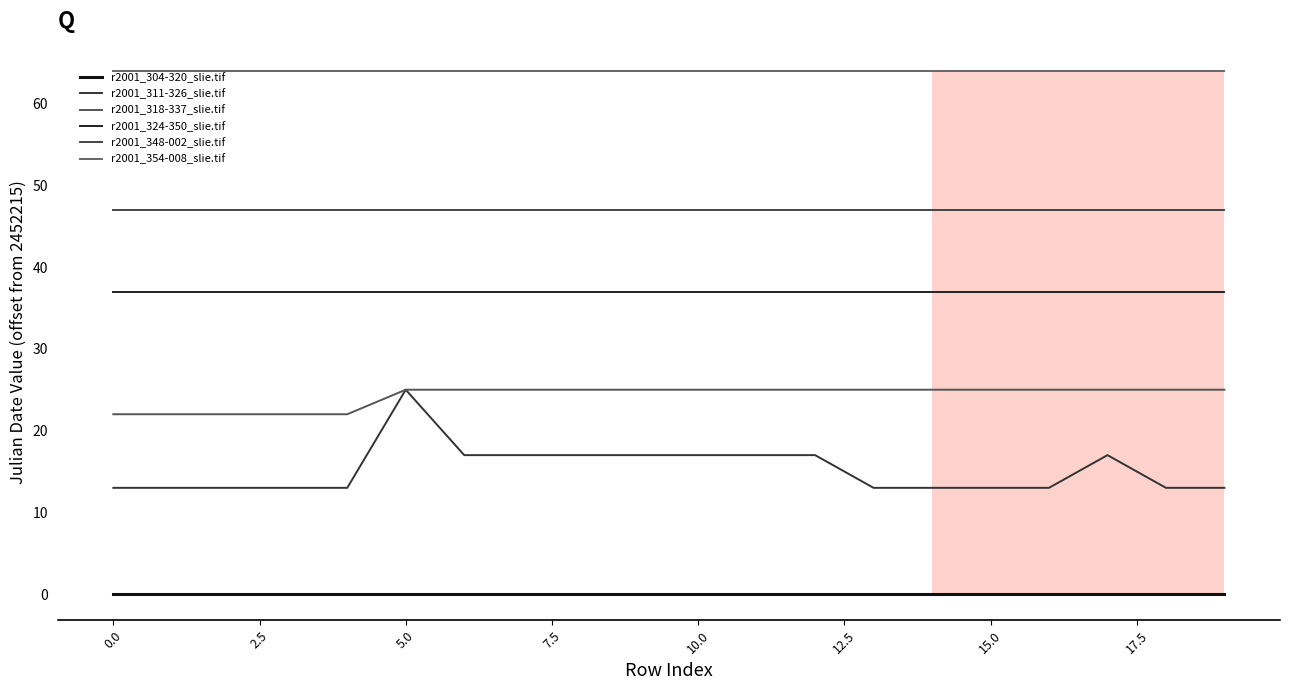

What is the sum of all r2001_324-350_slie.tif values?

740